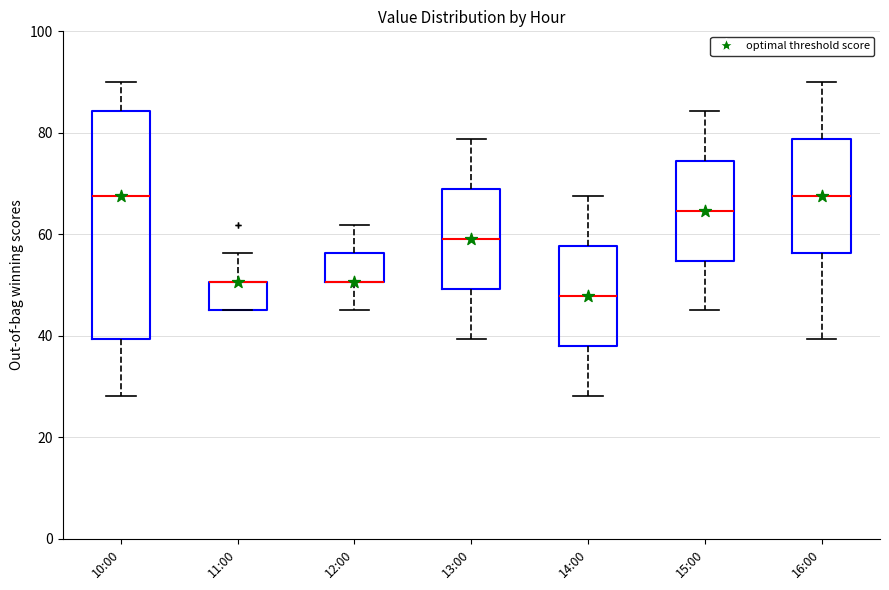

Comparing the boxes themselves (not the whiskers), which one is the tallest?

10:00